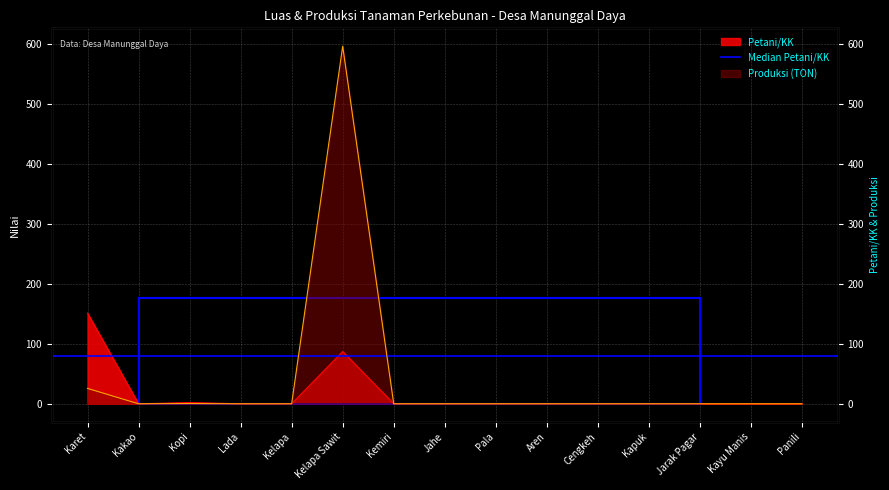

What is the average value of the Produksi series?

41.4